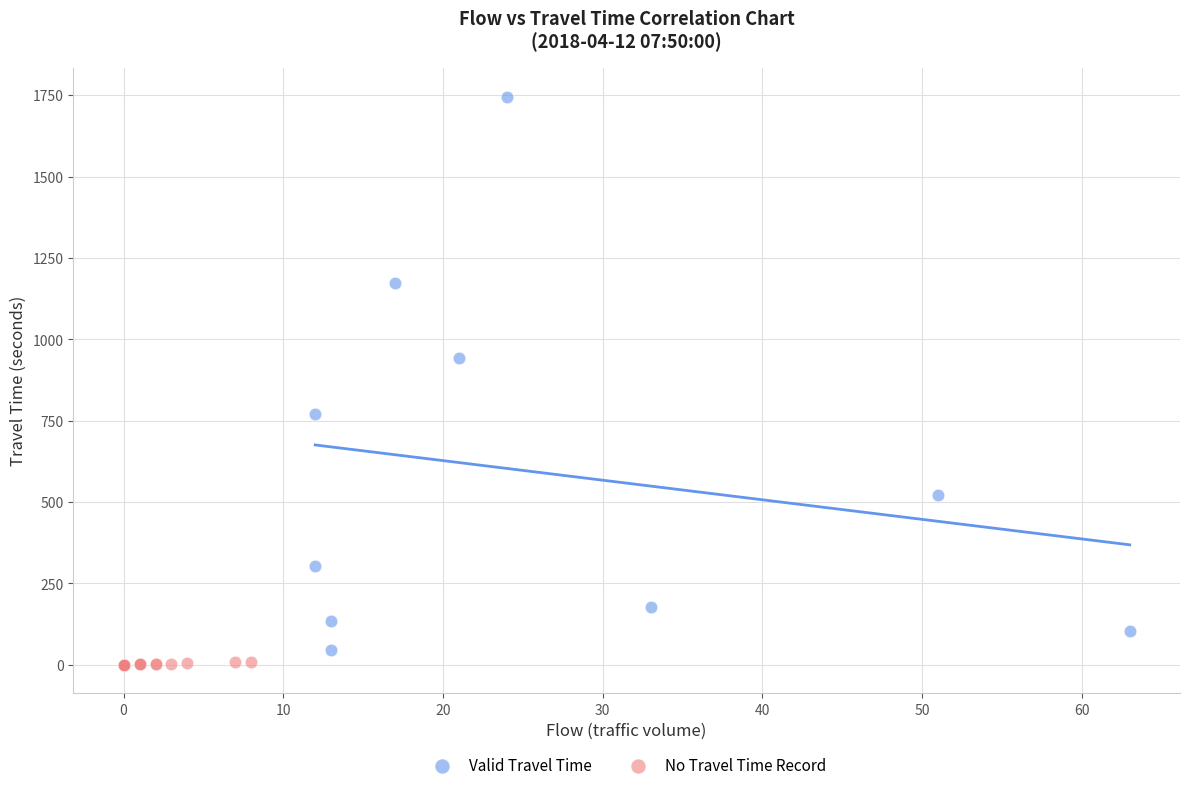

What are all the series names shown in the legend?

Valid Travel Time, No Travel Time Record